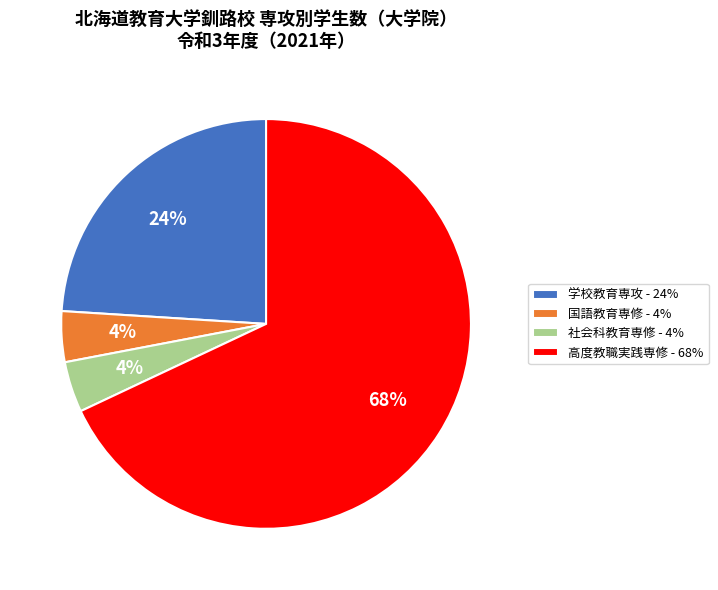

Which slice represents more than half of the pie?

高度教職実践専修 - 68%